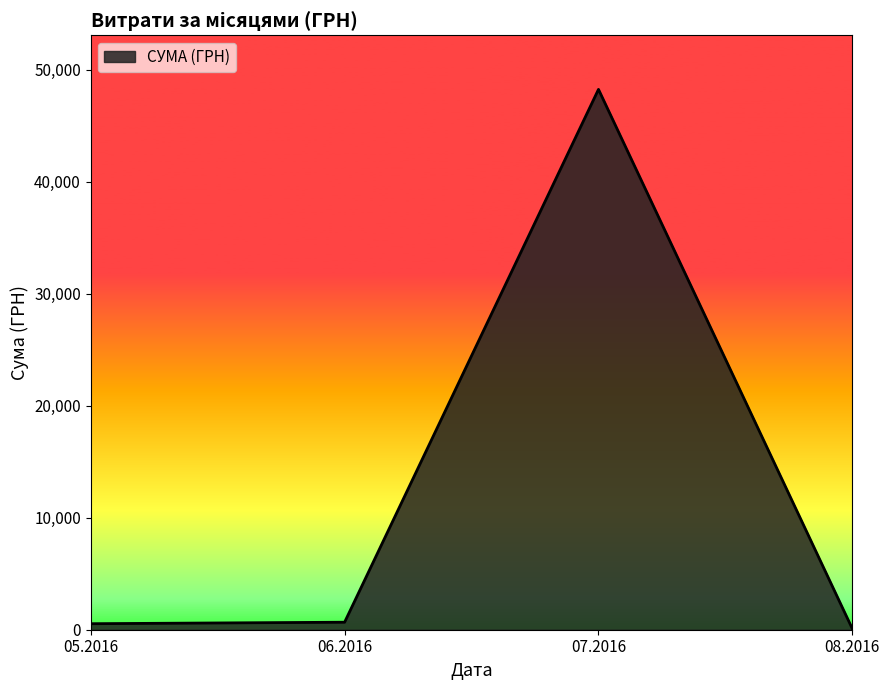

Is it true that the value at 07.2016 is 48238.0?

True